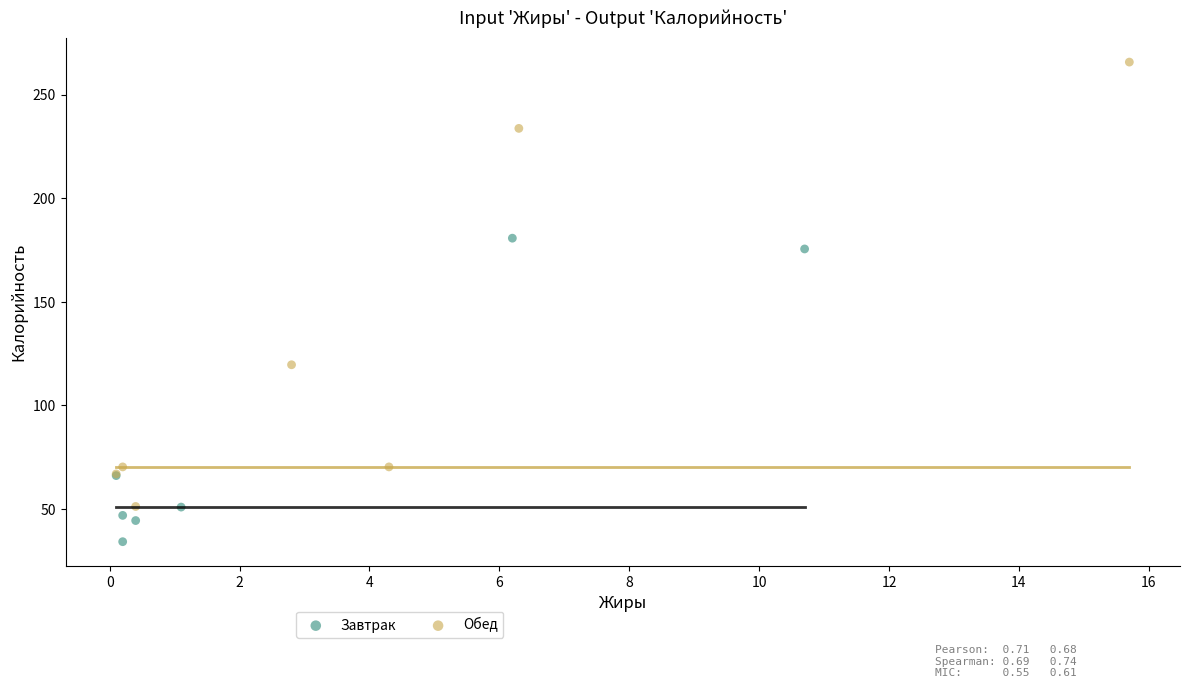

What are all the series names shown in the legend?

Завтрак, Обед